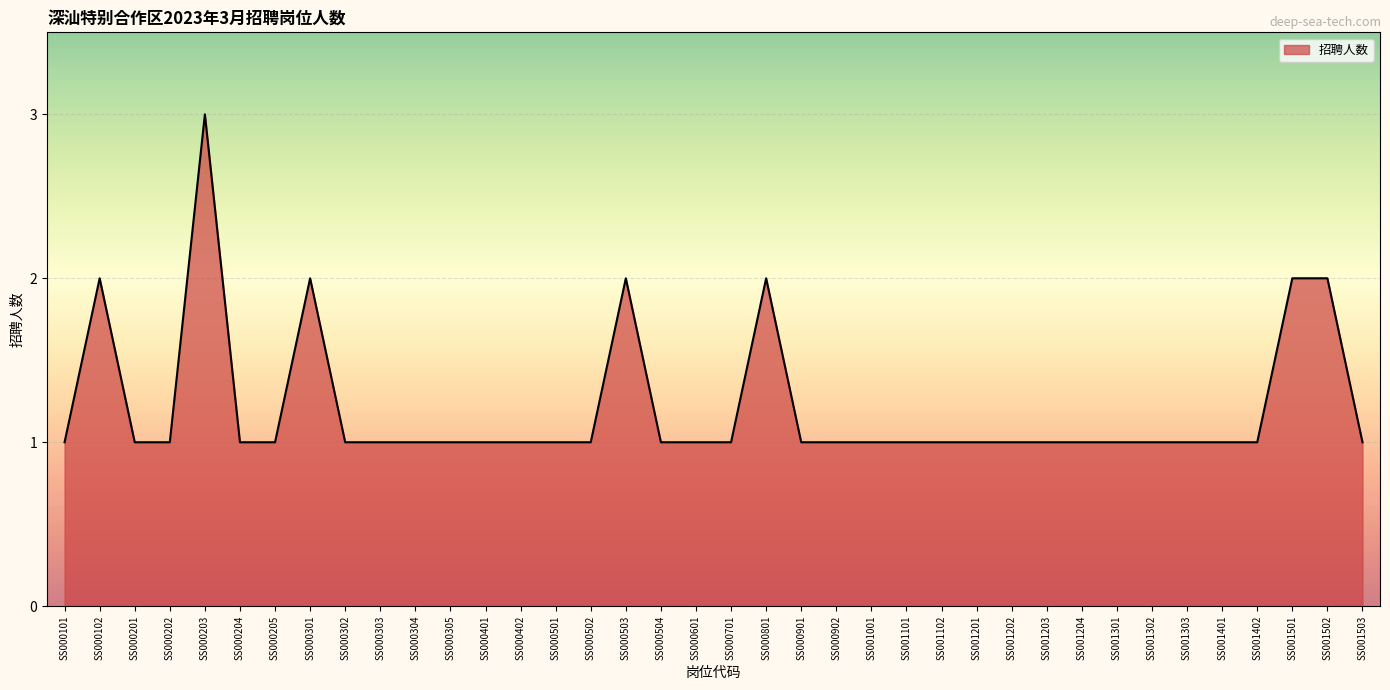

Where is the first local maximum?

SS000102